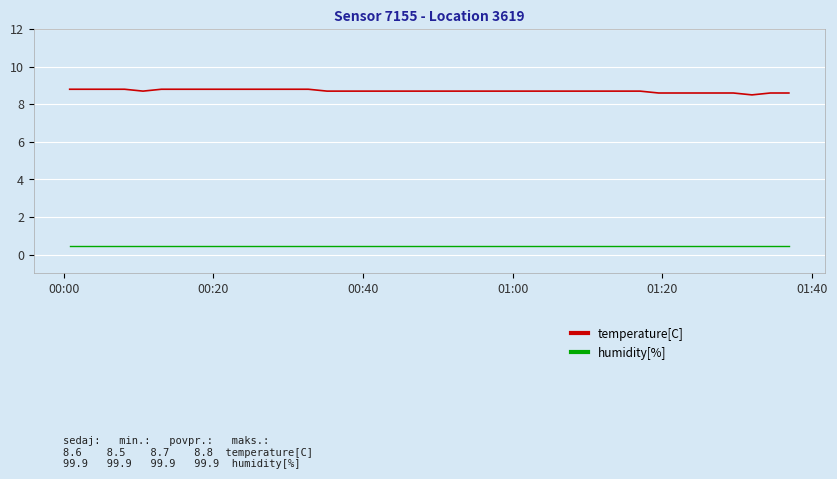

Rank the series by their average value, from highest to lowest.

temperature[C], humidity[%]